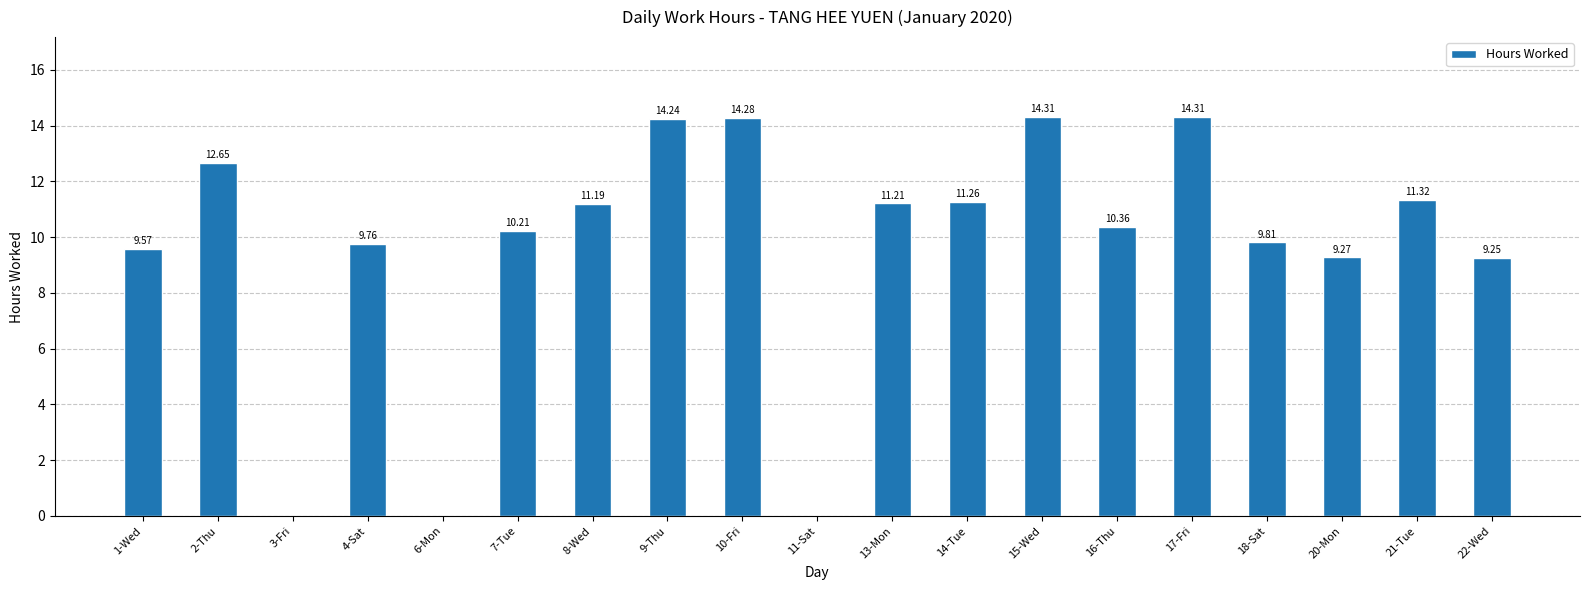

What is the change in value from 17-Fri to 20-Mon?

-5.0